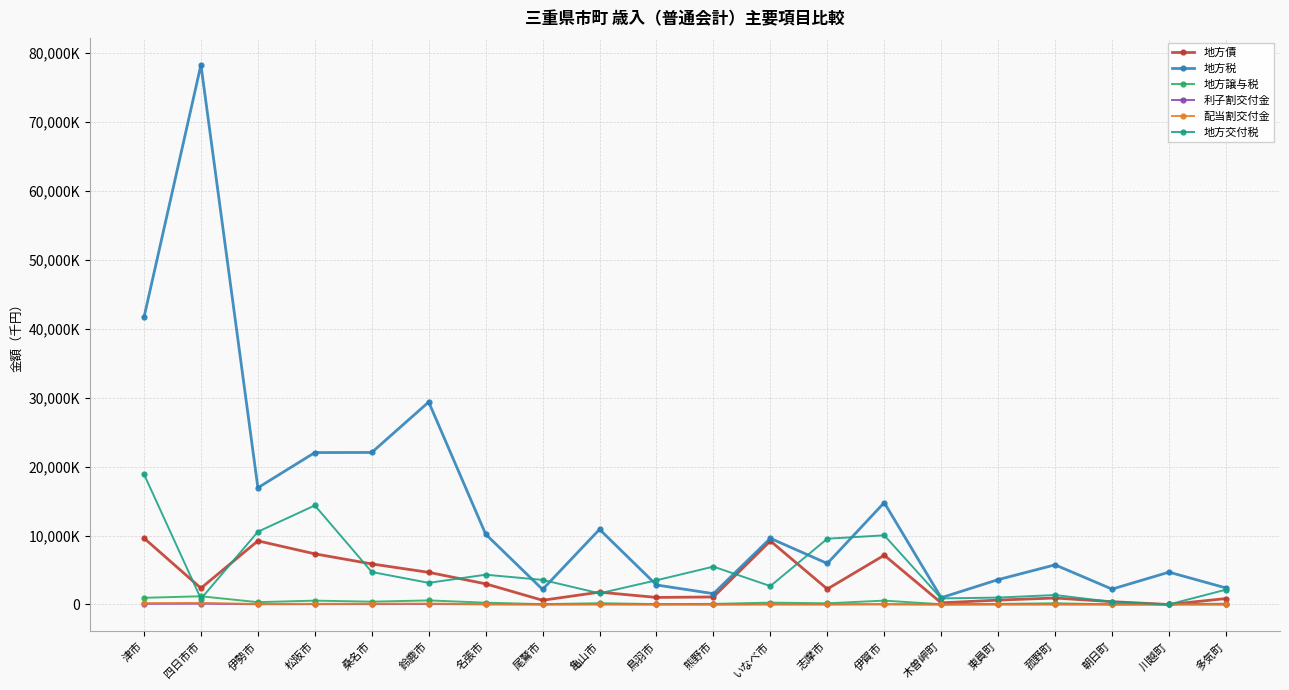

What position from the right is 志摩市?

8